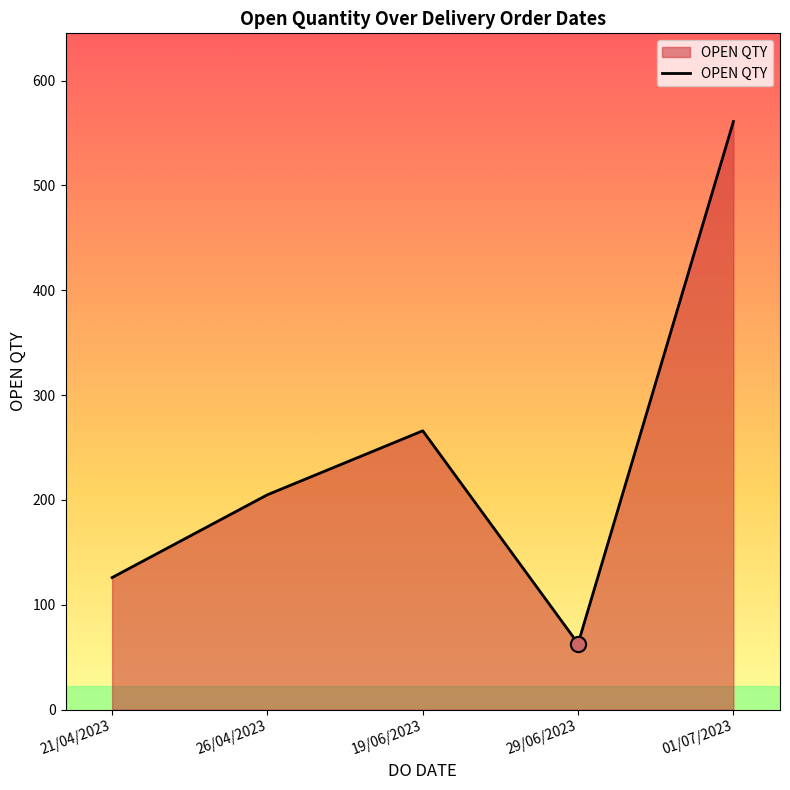

What is the change in value from 19/06/2023 to 29/06/2023?

-203